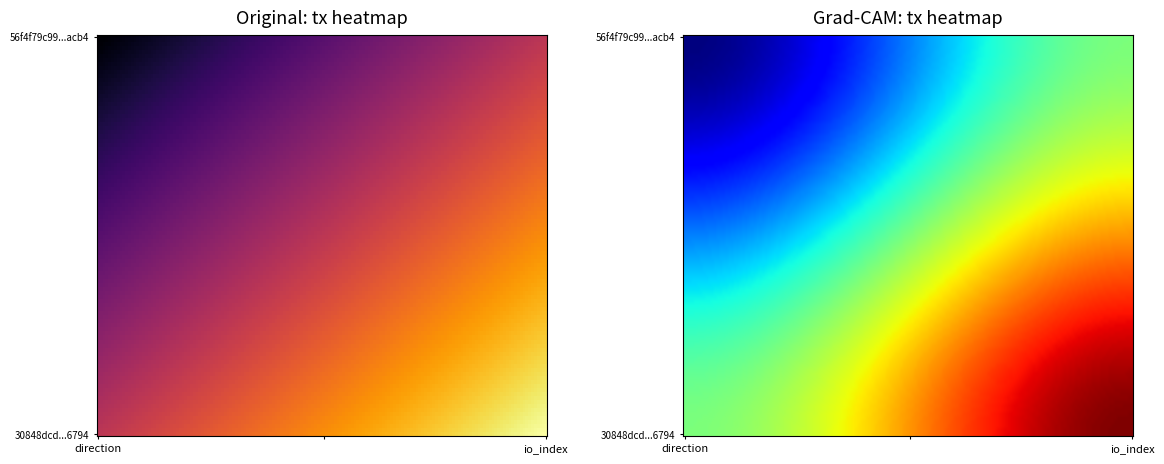

Which series has the widest spread of values?

56f4f79c991a860d0cf0e8b5aa70d0d6228acb4